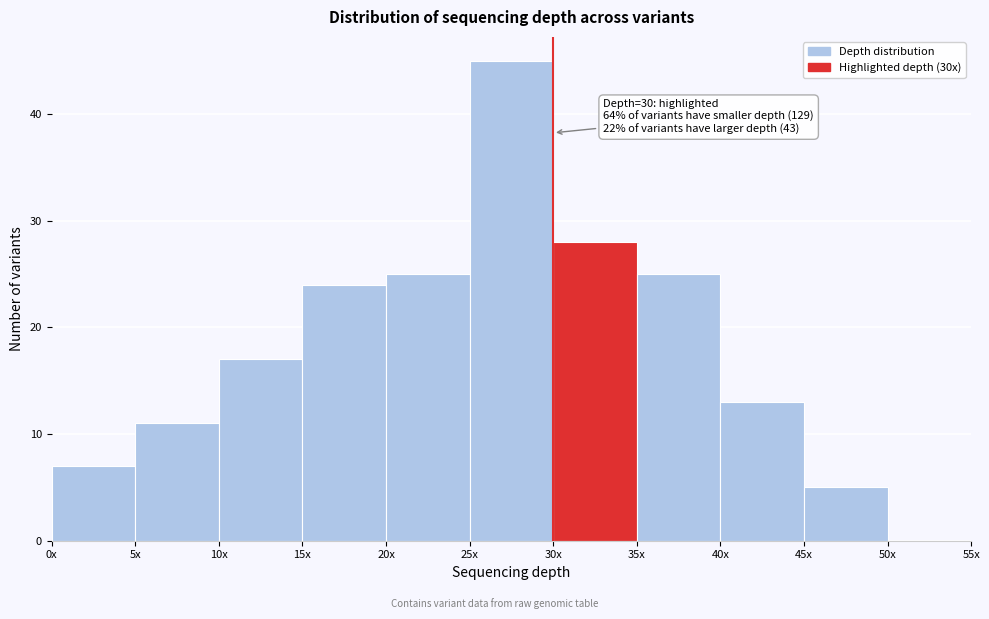

Reading left to right, extract all data points from this chart.

0x=7	5x=11	10x=17	15x=24	20x=25	25x=45	30x=28	35x=25	40x=13	45x=5	50x=0